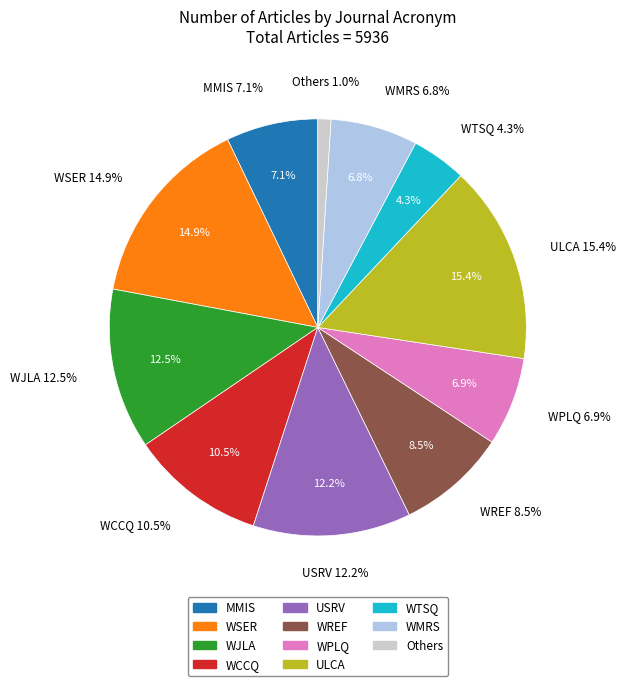

To the nearest percent, what is the combined percentage of WPLQ and WREF?

15%